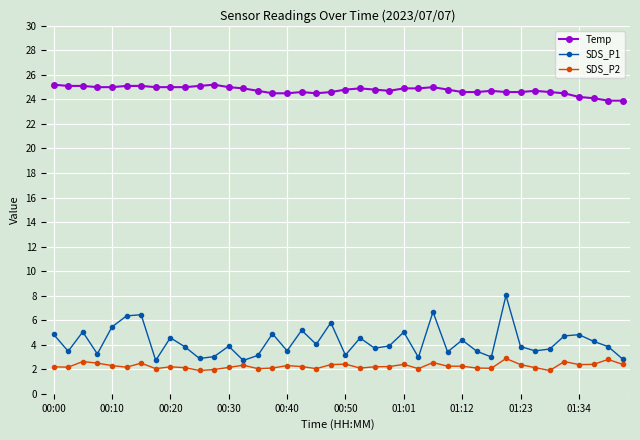

True or false: SDS_P2 has more than 1 points higher than both neighbors.

True